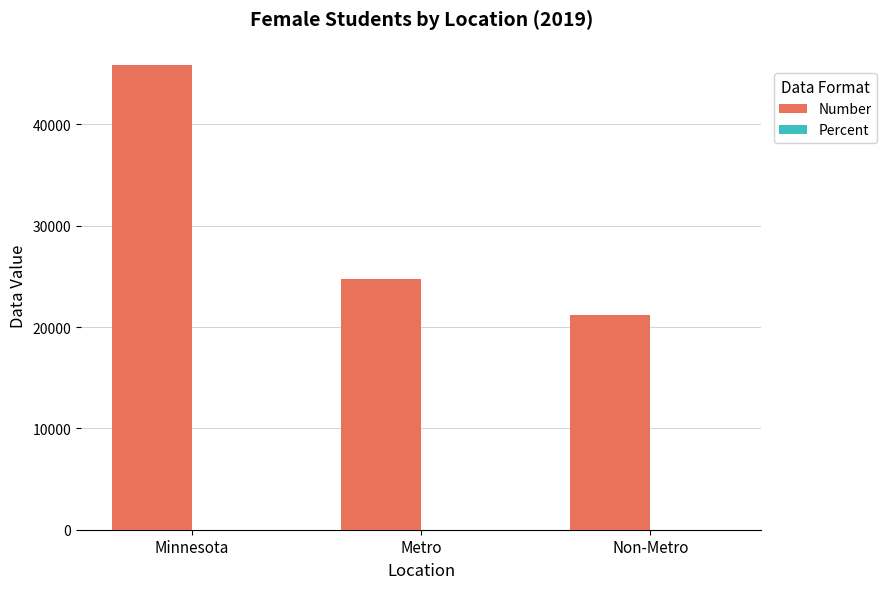

What is the greatest value displayed?

45866.0